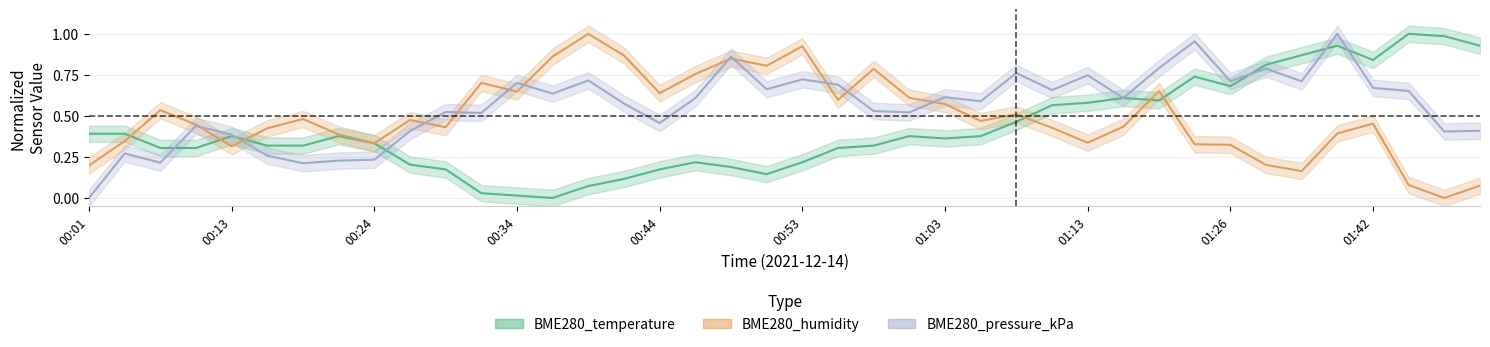

Which series has the largest total across all categories?

BME280_pressure_kPa